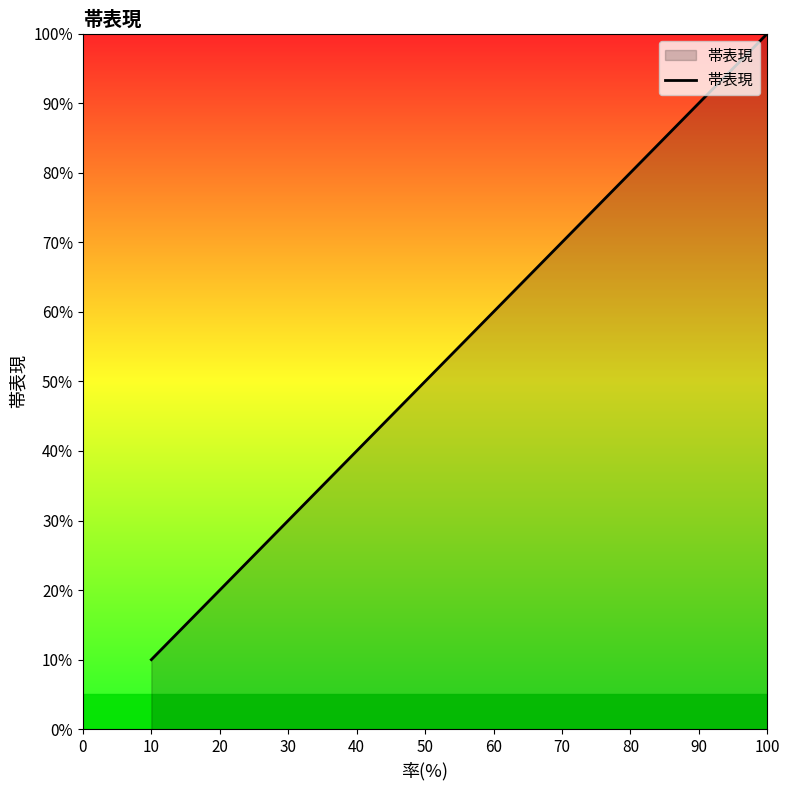

What is the sum of all values?

550